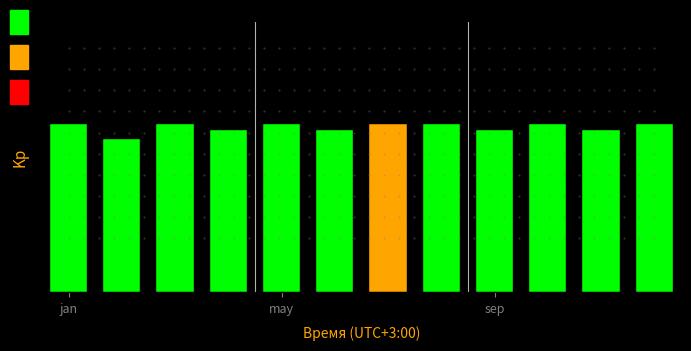

Does the chart contain any negative values?

No